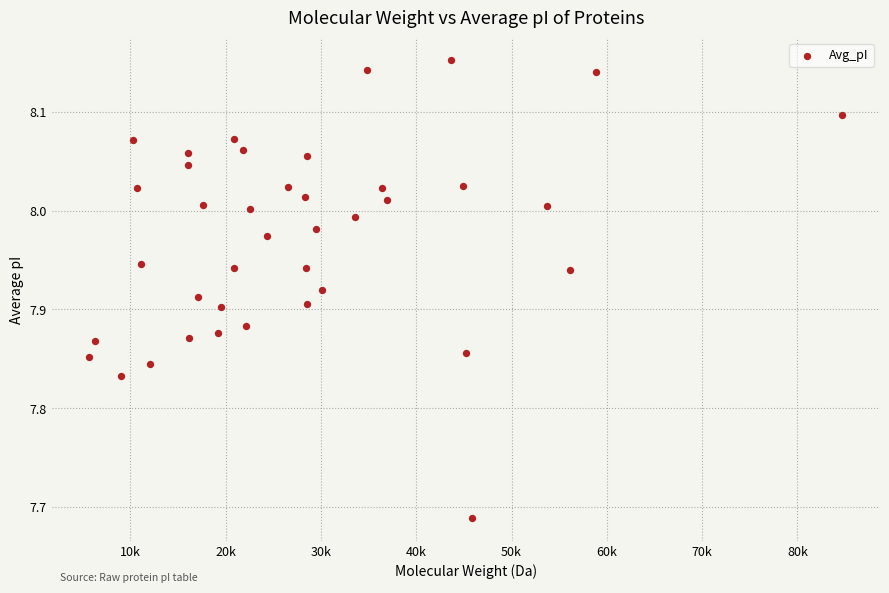

What is the range of X values (max minus min)?

79017.4